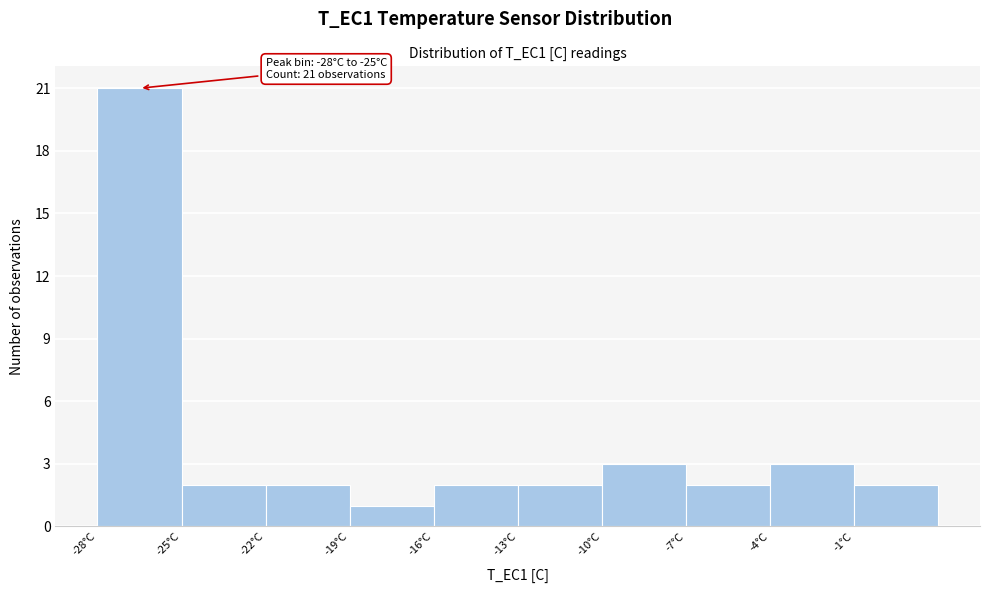

Which range on the x-axis has the tallest bar?

-28 to -25